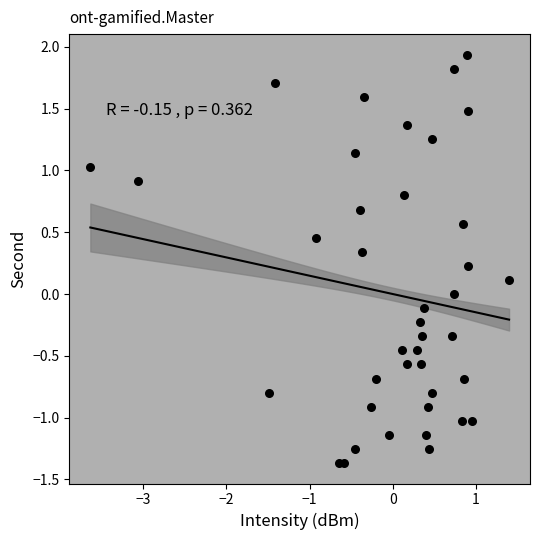

What is the range of X values (max minus min)?

5.0